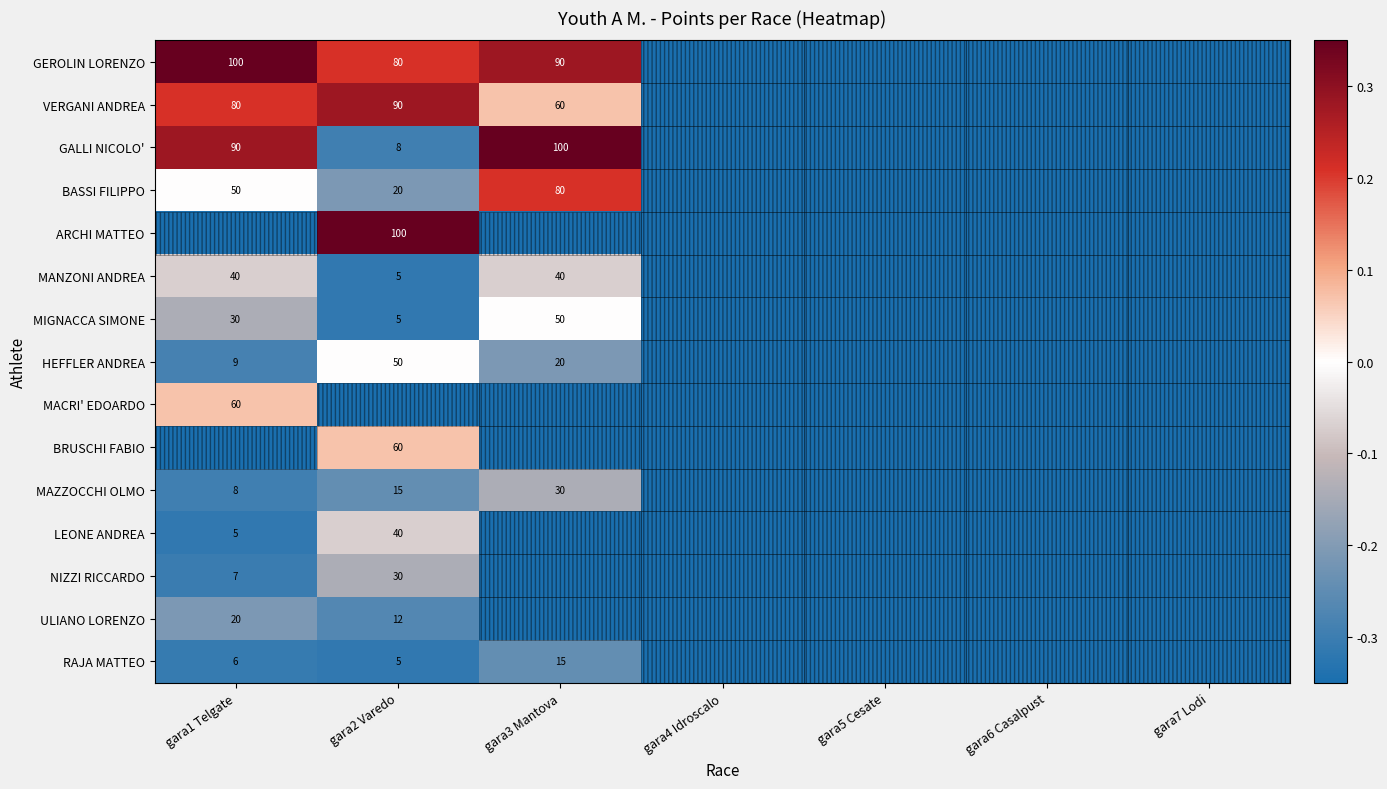

Is it true that ULIANO LORENZO equals -0.6 at gara5 Cesate?

False